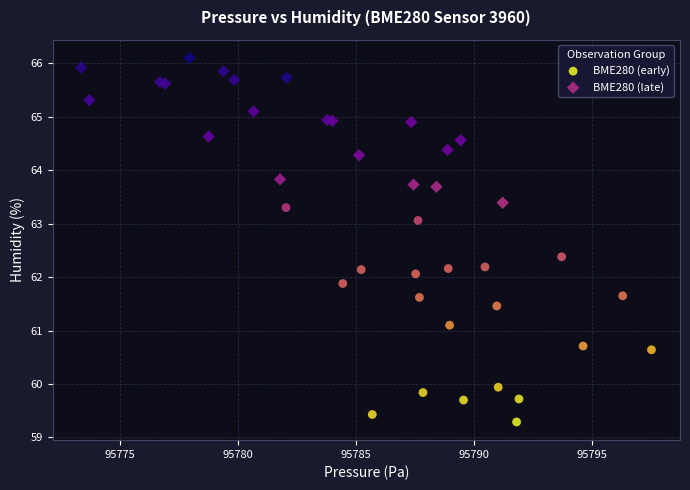

Which series reaches the maximum Y coordinate?

BME280 (late)